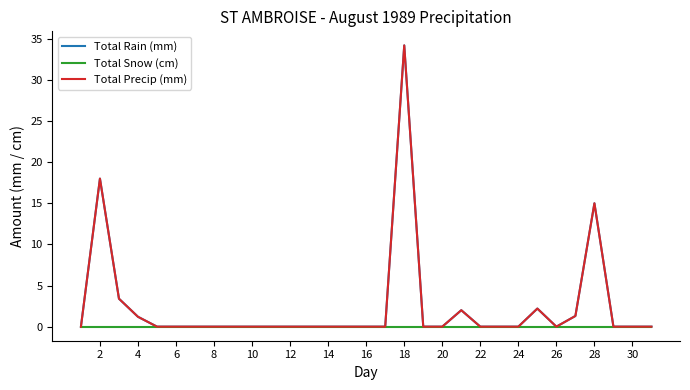

Which series has the largest total across all categories?

Total Rain (mm)